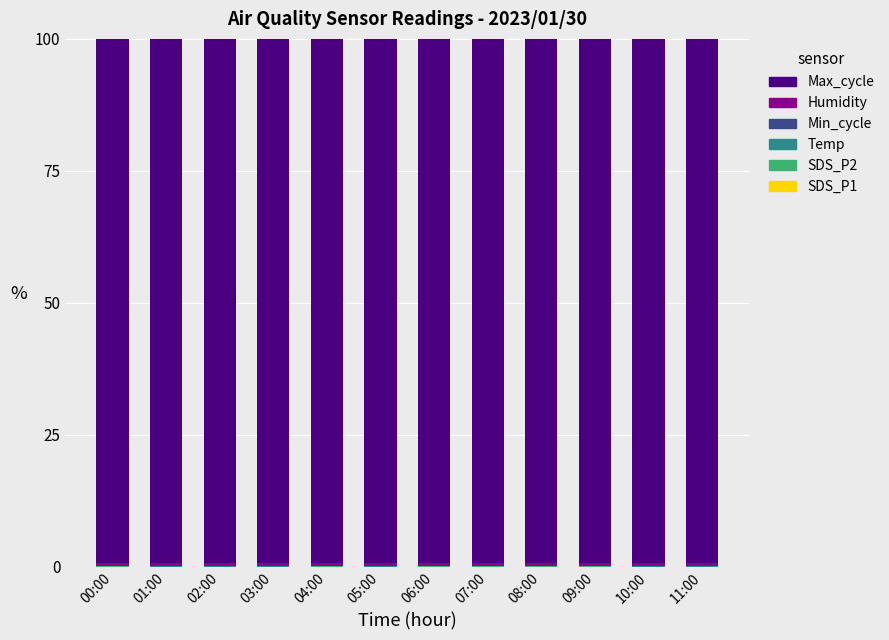

At how many categories does at least one series exceed 11?

12